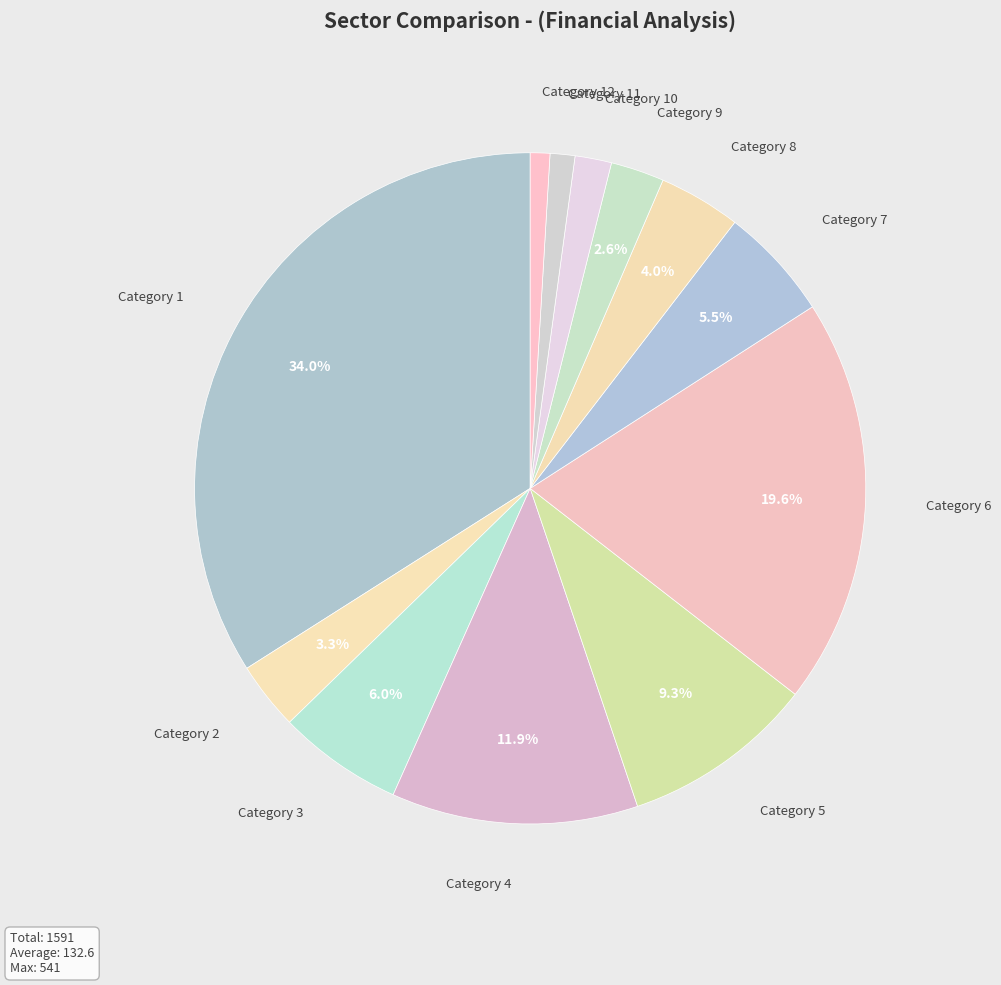

Is there a majority slice in this chart?

No